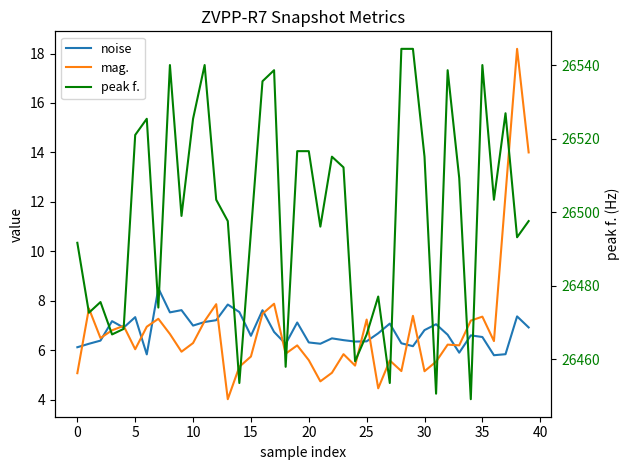

Is the value of noise at 16 greater than the value of peak f. at 23?

No